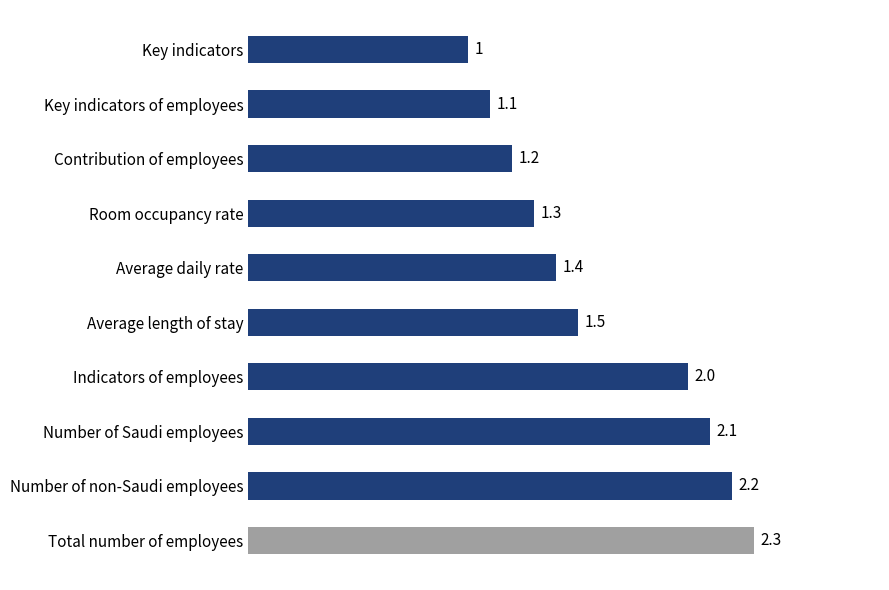

What is the label of the 5th bar from the bottom?

Average length of stay